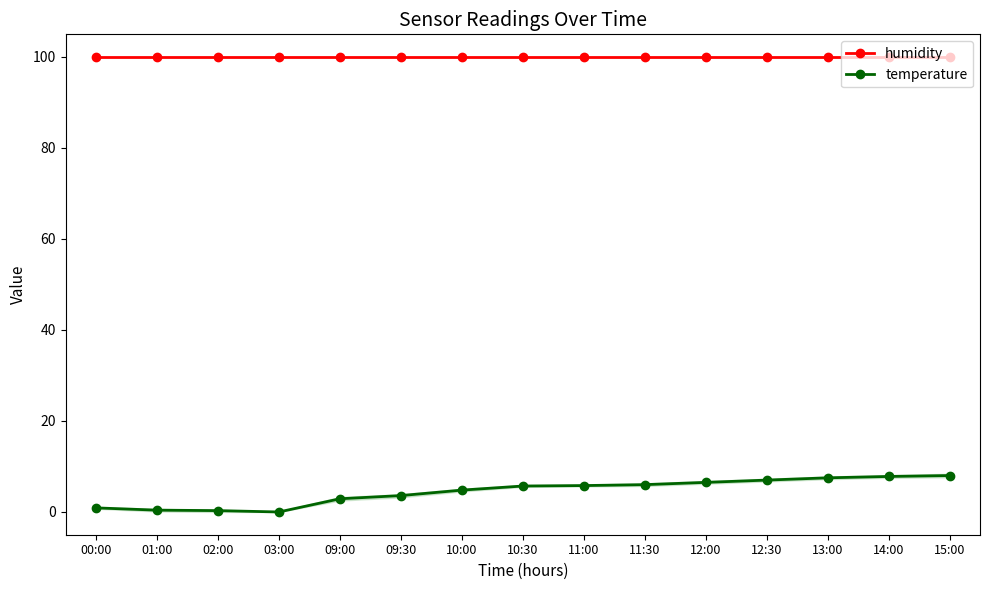

At how many categories does at least one series exceed 41?

15